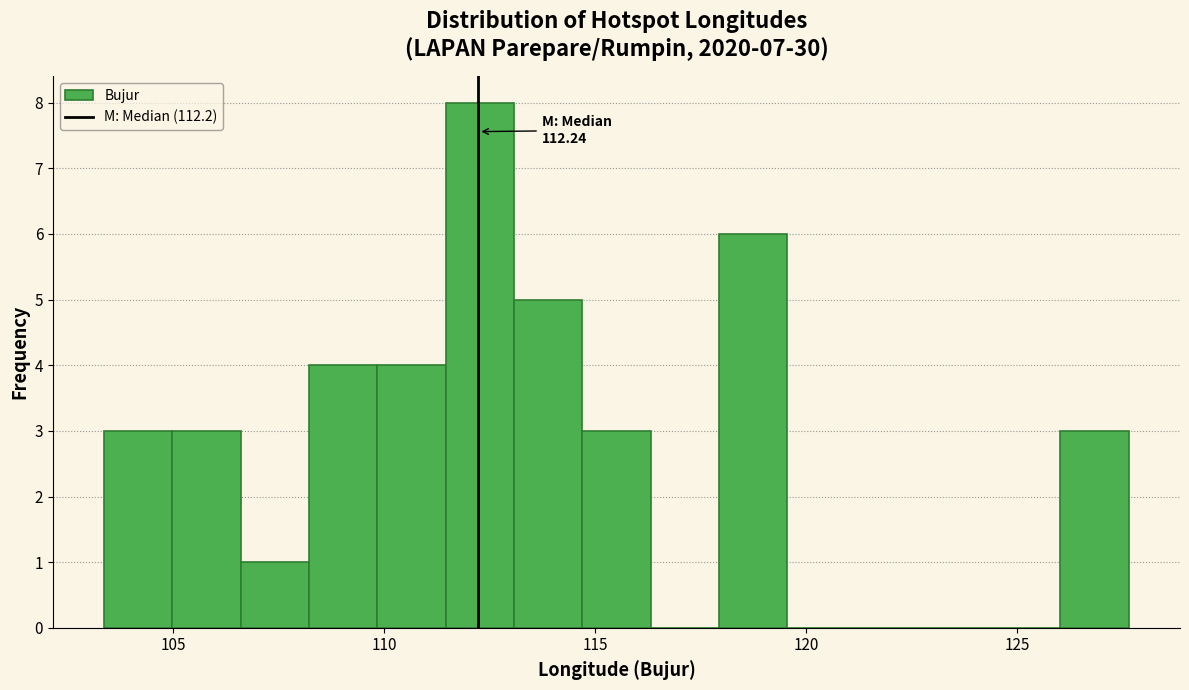

Read against the x-axis, roughly where is the centre of the tallest bar?

112.5